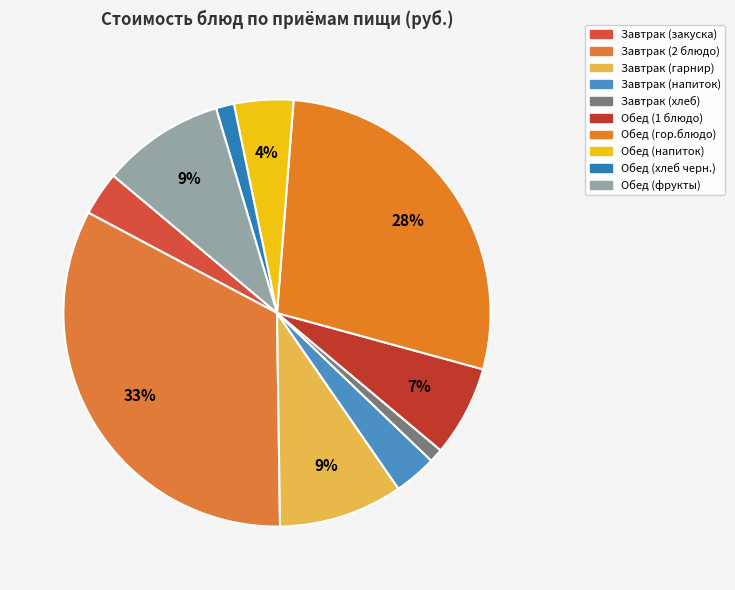

How many slices are in this pie chart?

10